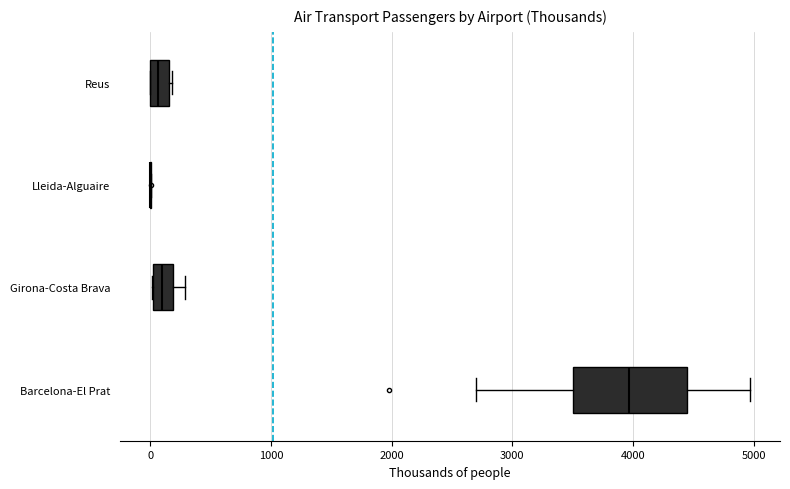

Which box is the widest, from its left edge to its right edge?

Barcelona-El Prat